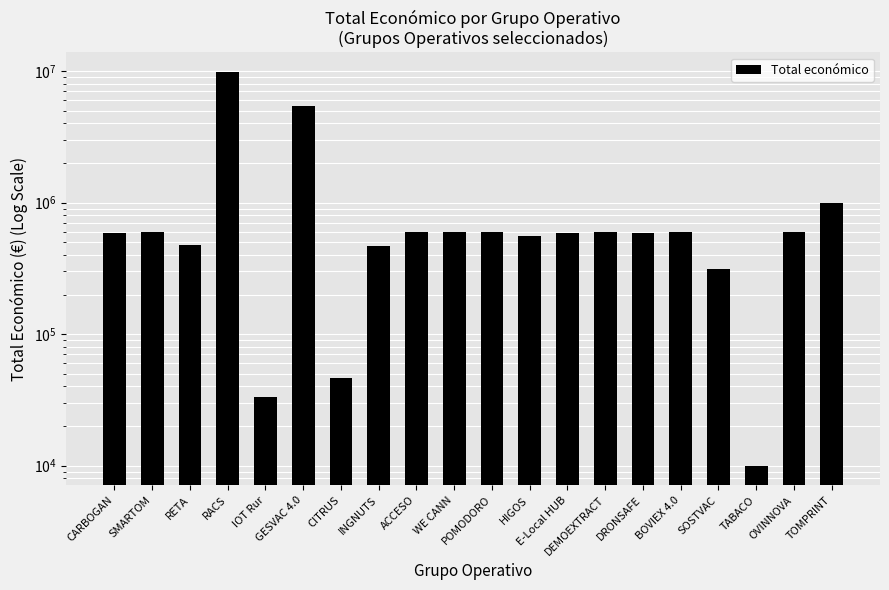

Reading right to left, what are all the values shown in this chart?

TOMPRINT=989973	OVINNOVA=600000	TABACO=9999	SOSTVAC=311553	BOVIEX 4.0=598672	DRONSAFE=589584	DEMOEXTRACT=600043	E-Local HUB=586120	HIGOS=560529	POMODORO=599540	WE CANN=599584	ACCESO=599779	INGNUTS=470675	CITRUS=46300	GESVAC 4.0=5390598	IOT Rur=33298	RACS=9847932	RETA=479500	SMARTOM=599962	CARBOGAN=585914